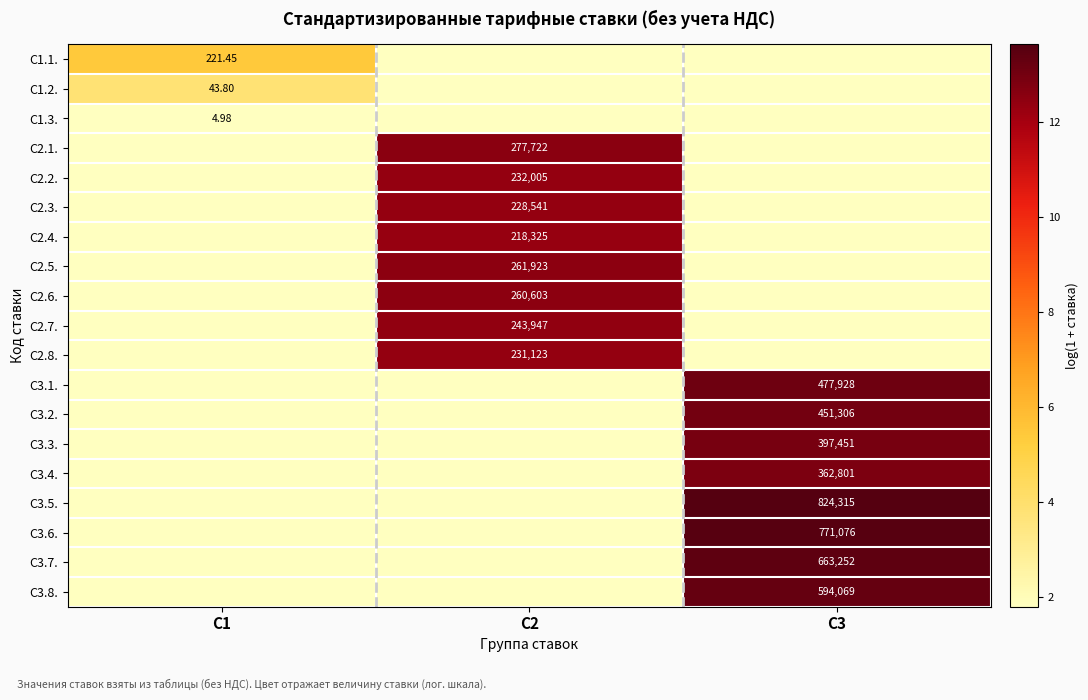

How many values in С2.6. are above zero?

1